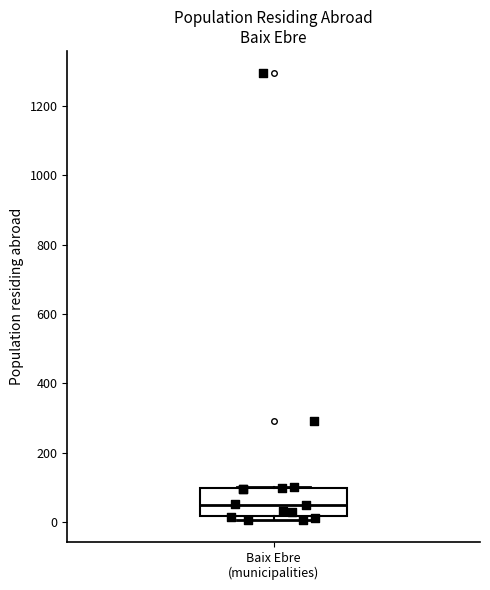

Read this box plot against the y-axis: the position of the median line, the range covered by the box, and the ends of both whiskers. The values are not printed on the chart, so give them approximately, as read against the axis.

median 60, box 20 to 100, whiskers 0 to 100